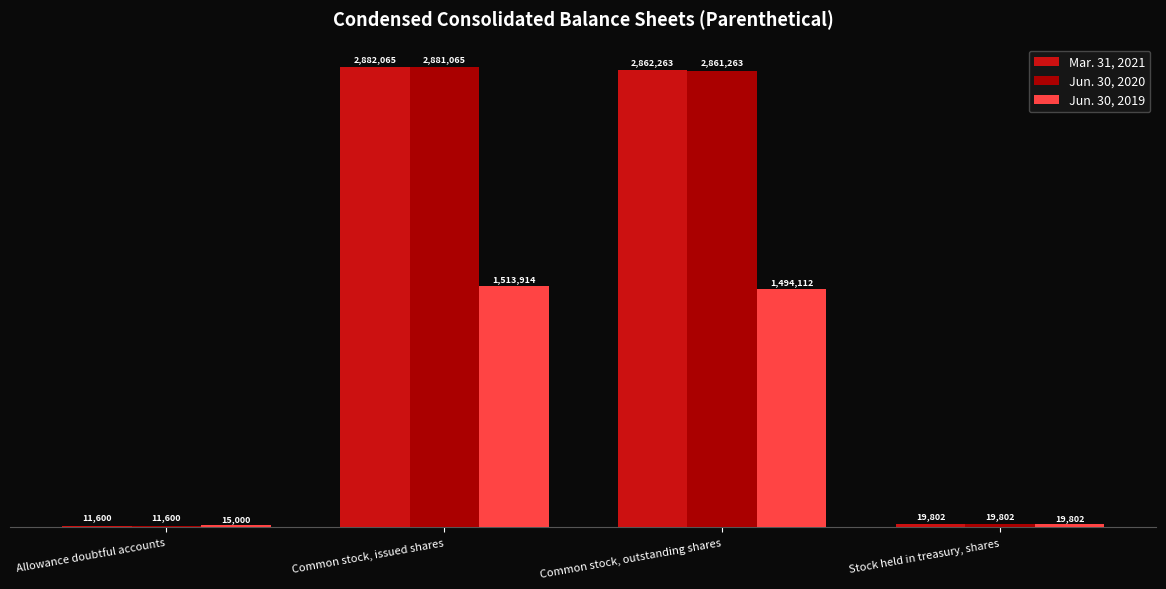

Reading left to right, transcribe all the data shown in this chart.

Mar. 31, 2021: 11600	2882065	2862263	19802
Jun. 30, 2020: 11600	2881065	2861263	19802
Jun. 30, 2019: 15000	1513914	1494112	19802